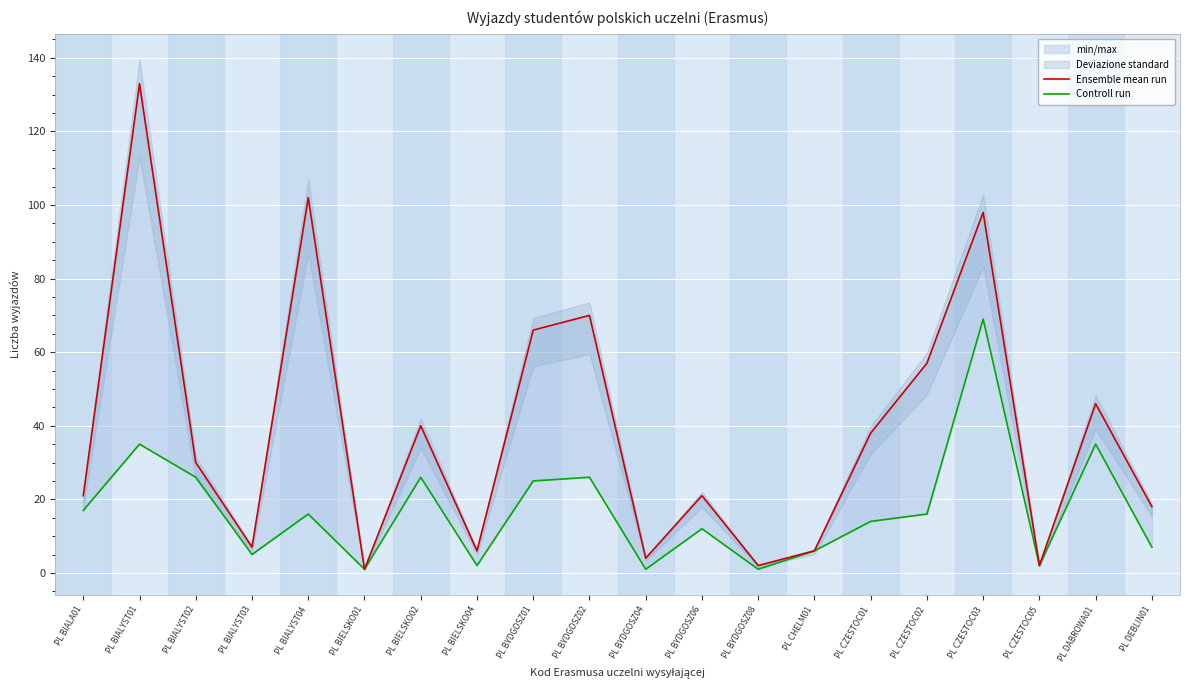

Is the value of Controll run at PL BIALYST04 greater than the value of Ensemble mean run at PL BYDGOSZ04?

Yes